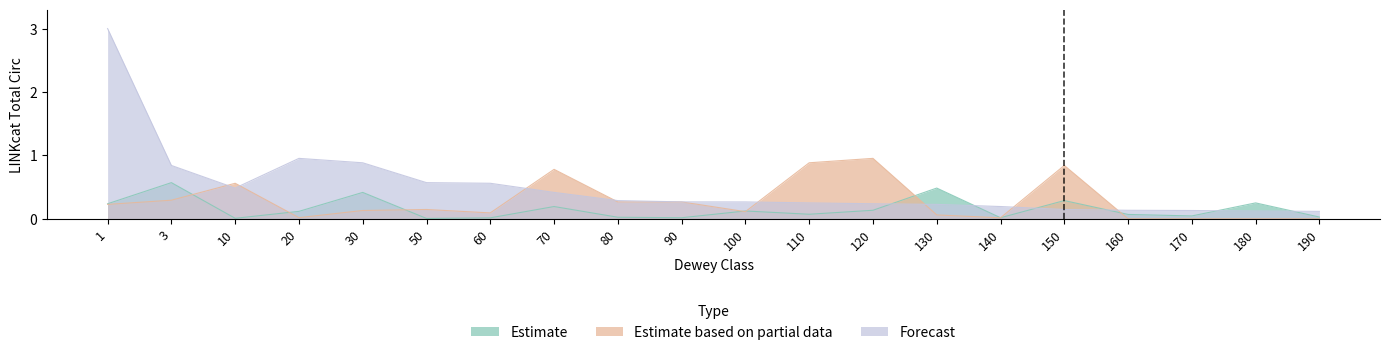

Where do Forecast and Estimate first cross each other?

120 and 130